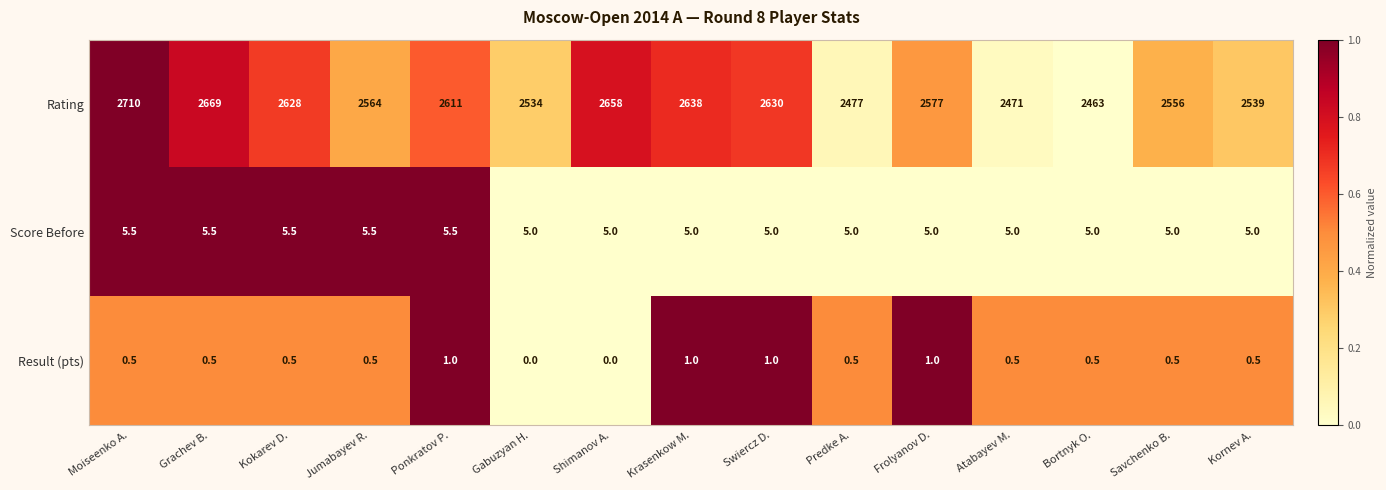

What is the spread (max minus min) of values at Bortnyk O.?

2462.5